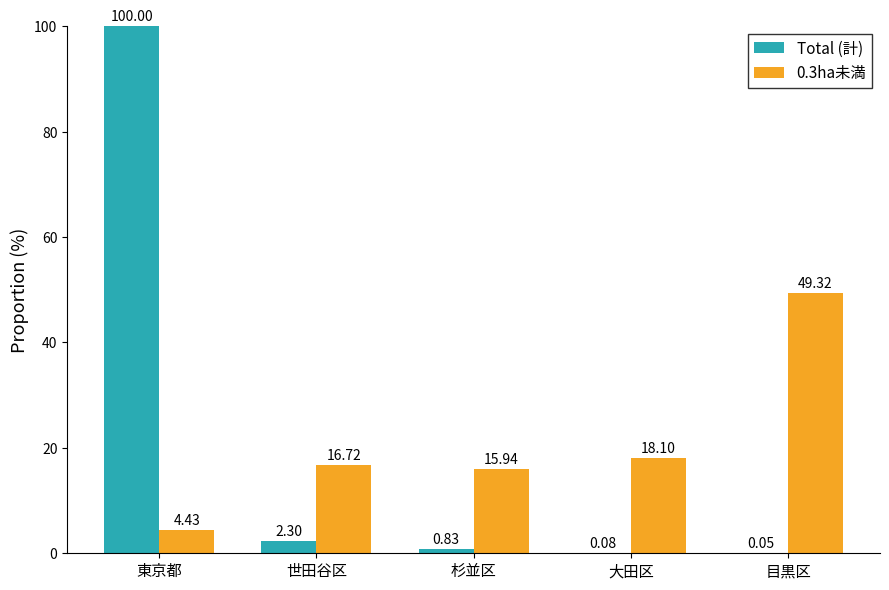

At which category is the sum across all series the highest?

東京都